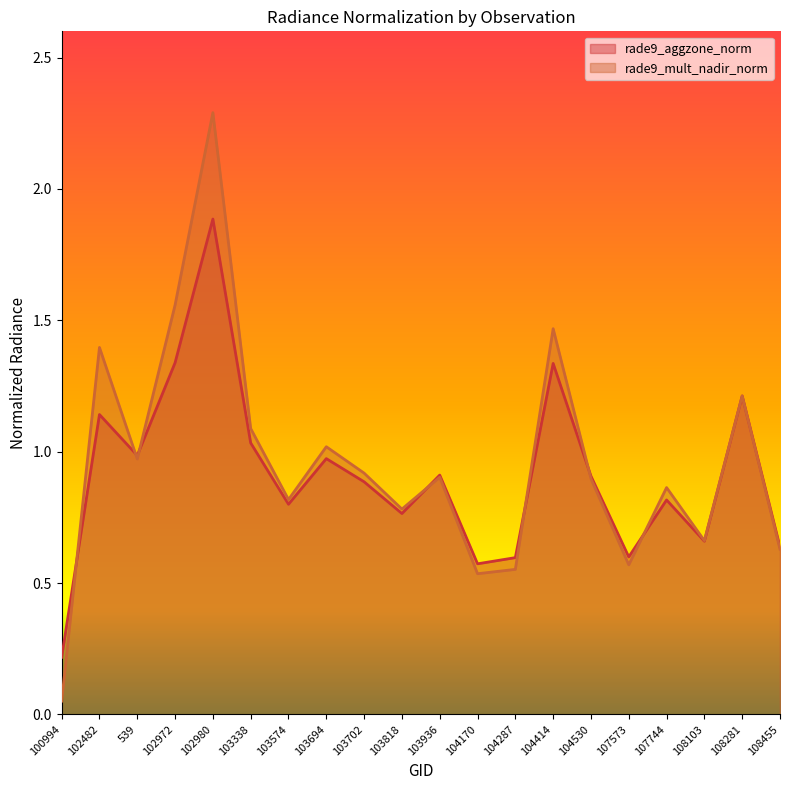

The value of rade9_mult_nadir_norm at 104414 is 1.5. True or false?

True